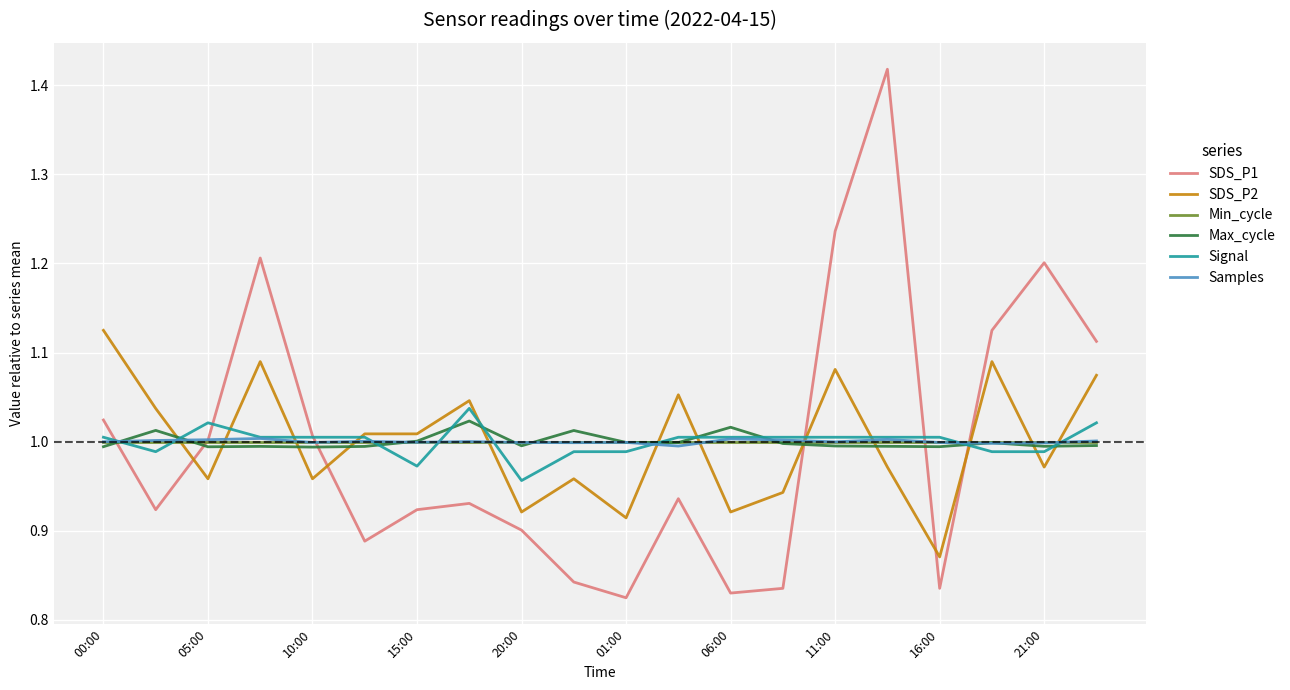

How many intersections are there between SDS_P2 and Samples?

12